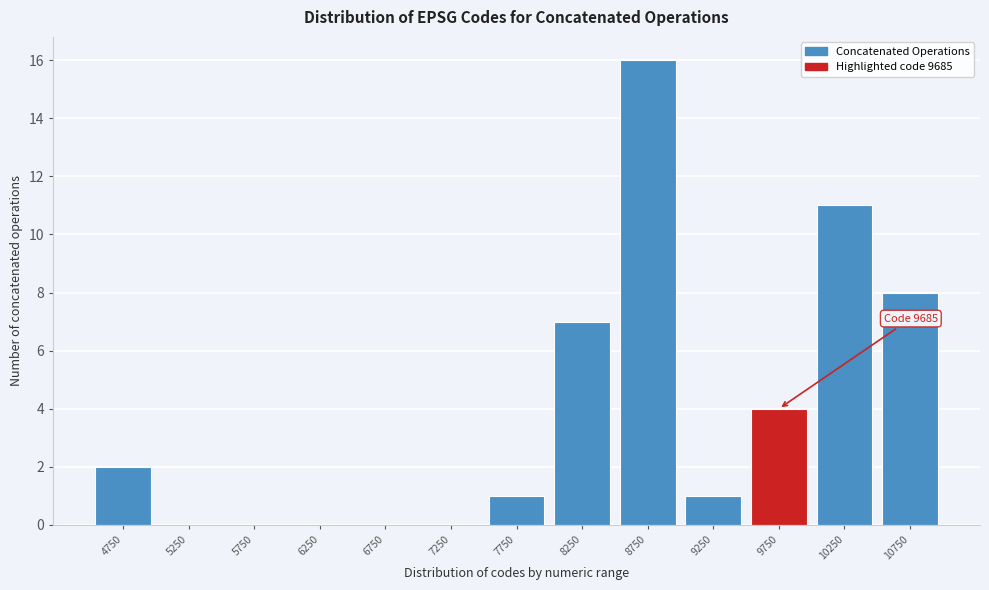

Over which range of the x-axis is the bar tallest?

8500 to 9000